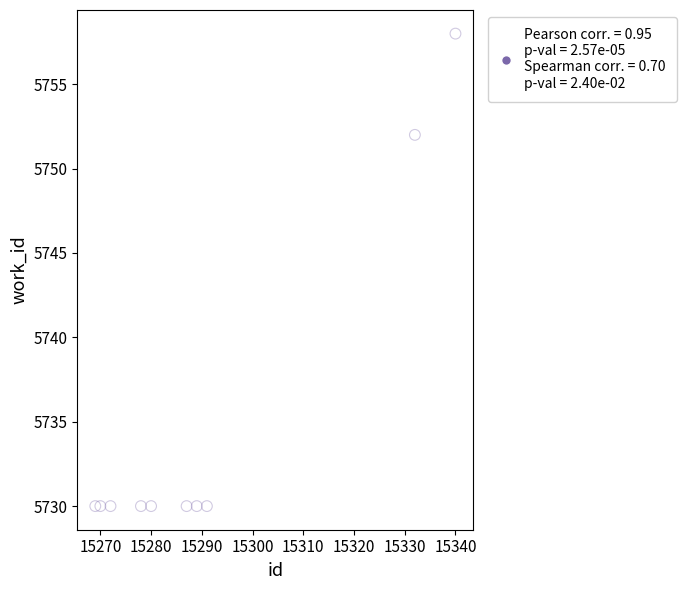

What is the range of Y values (max minus min)?

28